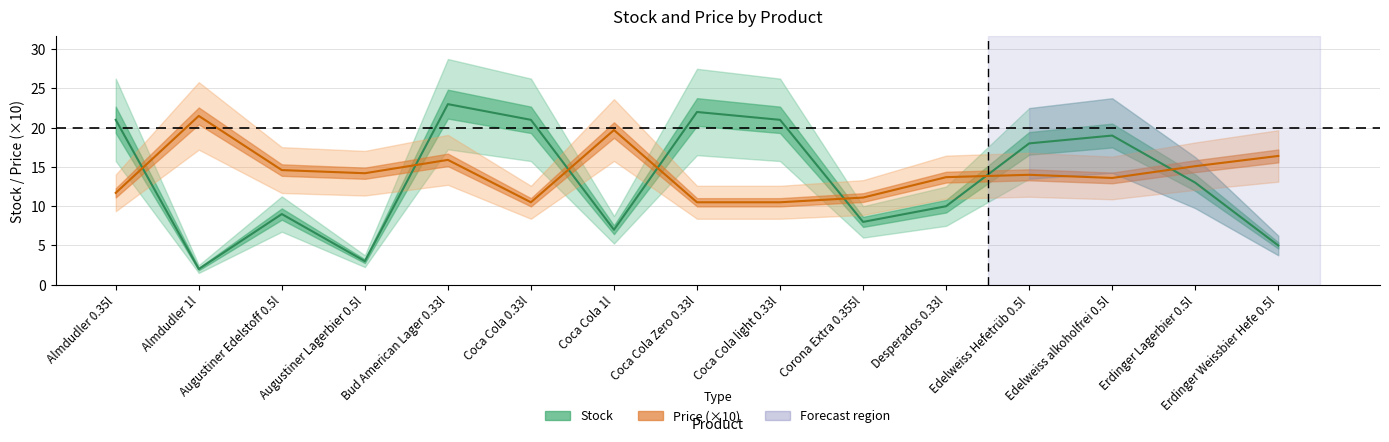

After their last crossing, which series has the higher values: Stock or Price (×10)?

Price (×10)